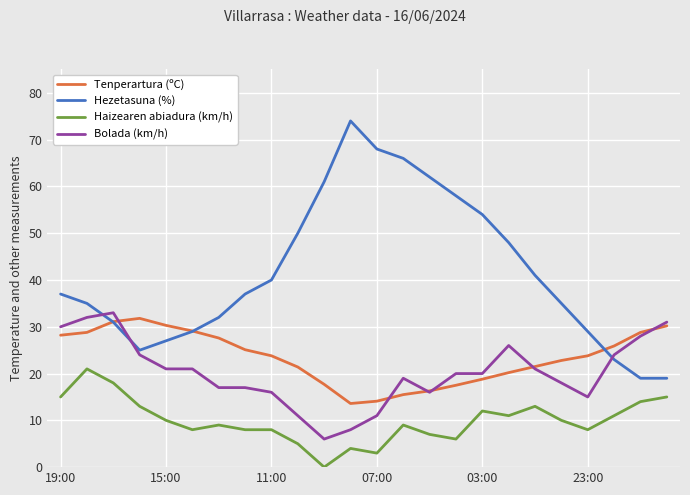

True or false: Haizearen abiadura (km/h) and Bolada (km/h) cross at least once.

False